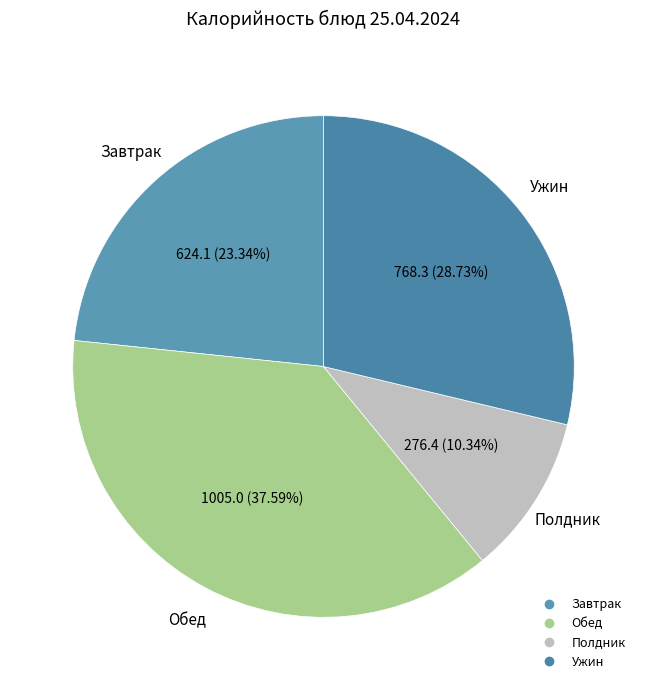

How many slices are in this pie chart?

4